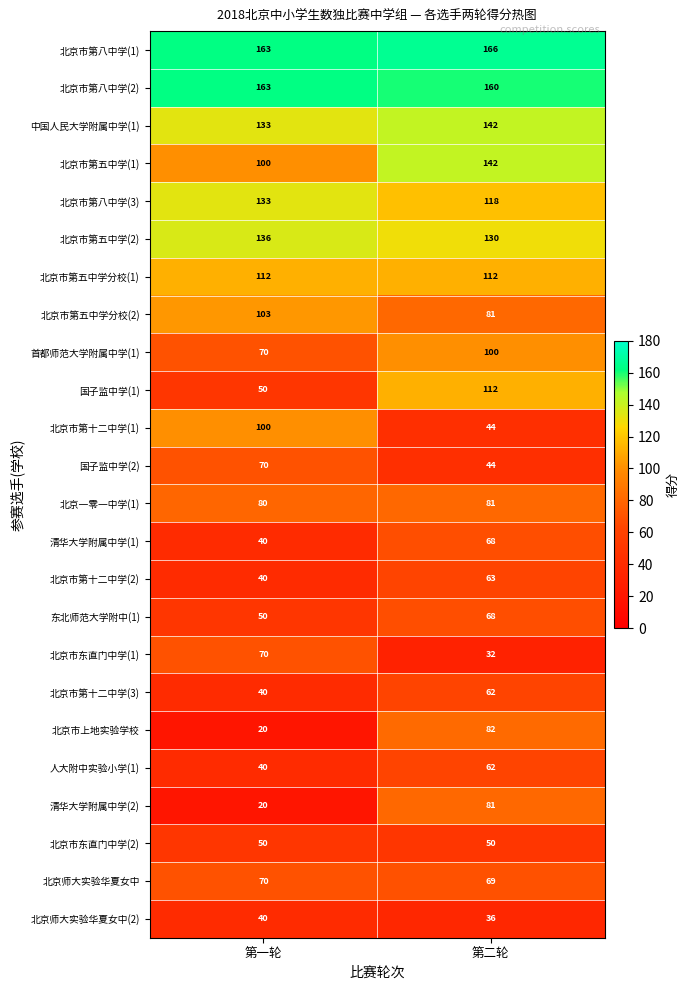

What is the difference between the highest and lowest values at 第二轮?

134